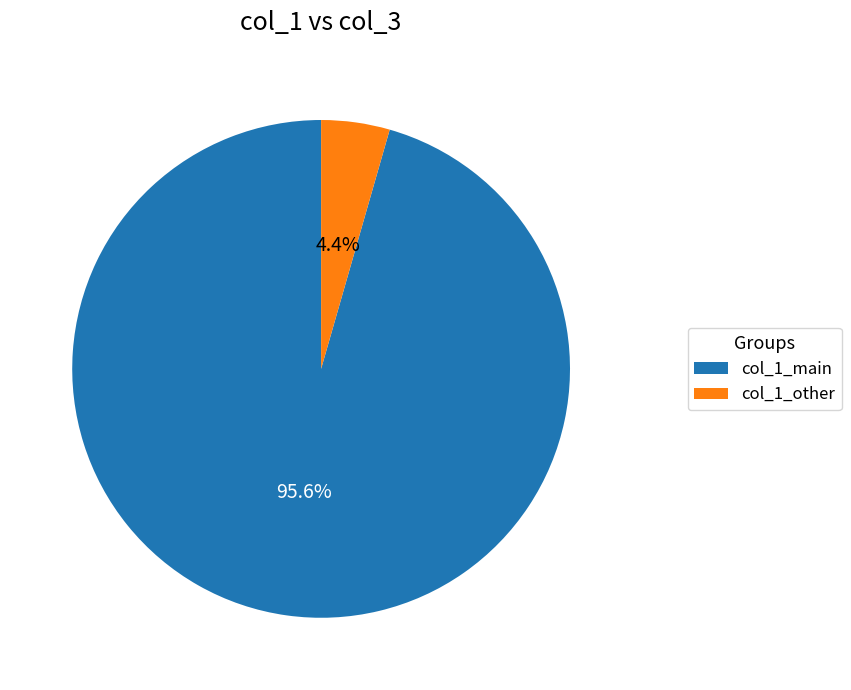

Which slice is the largest?

col_1_main